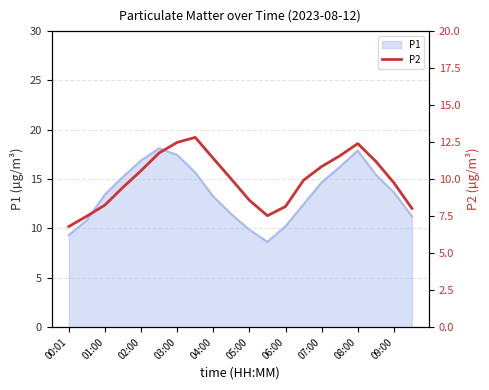

The value of P1 at 04:00 is 13.2. True or false?

True